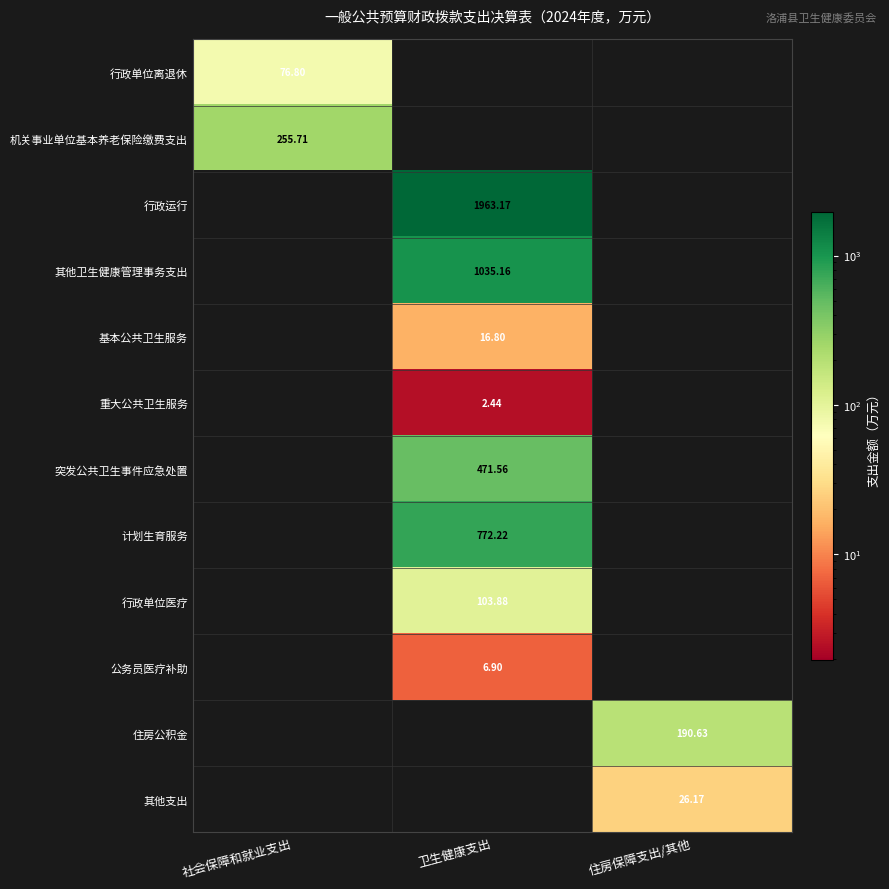

Is the value of 计划生育服务 at 卫生健康支出 greater than the value of 重大公共卫生服务 at 卫生健康支出?

Yes